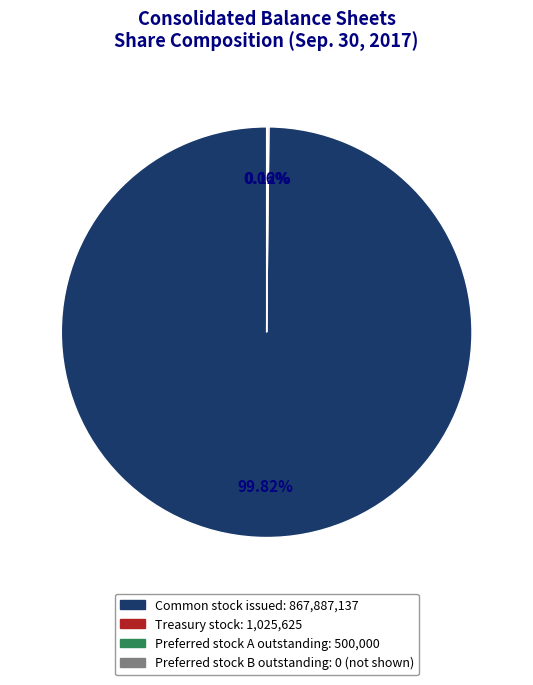

Is there any slice that represents more than half of the pie?

Yes